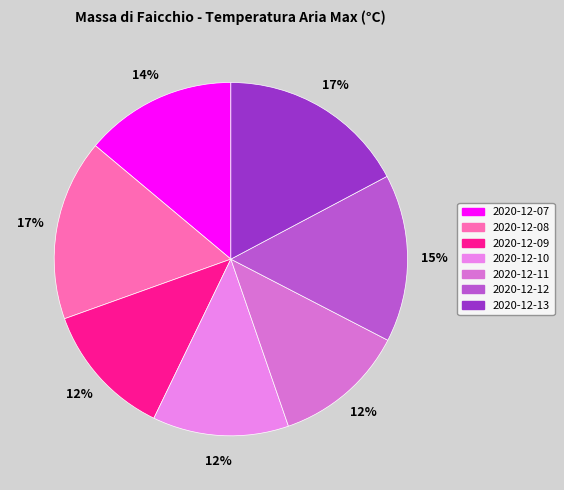

Count the number of slices in the pie.

7